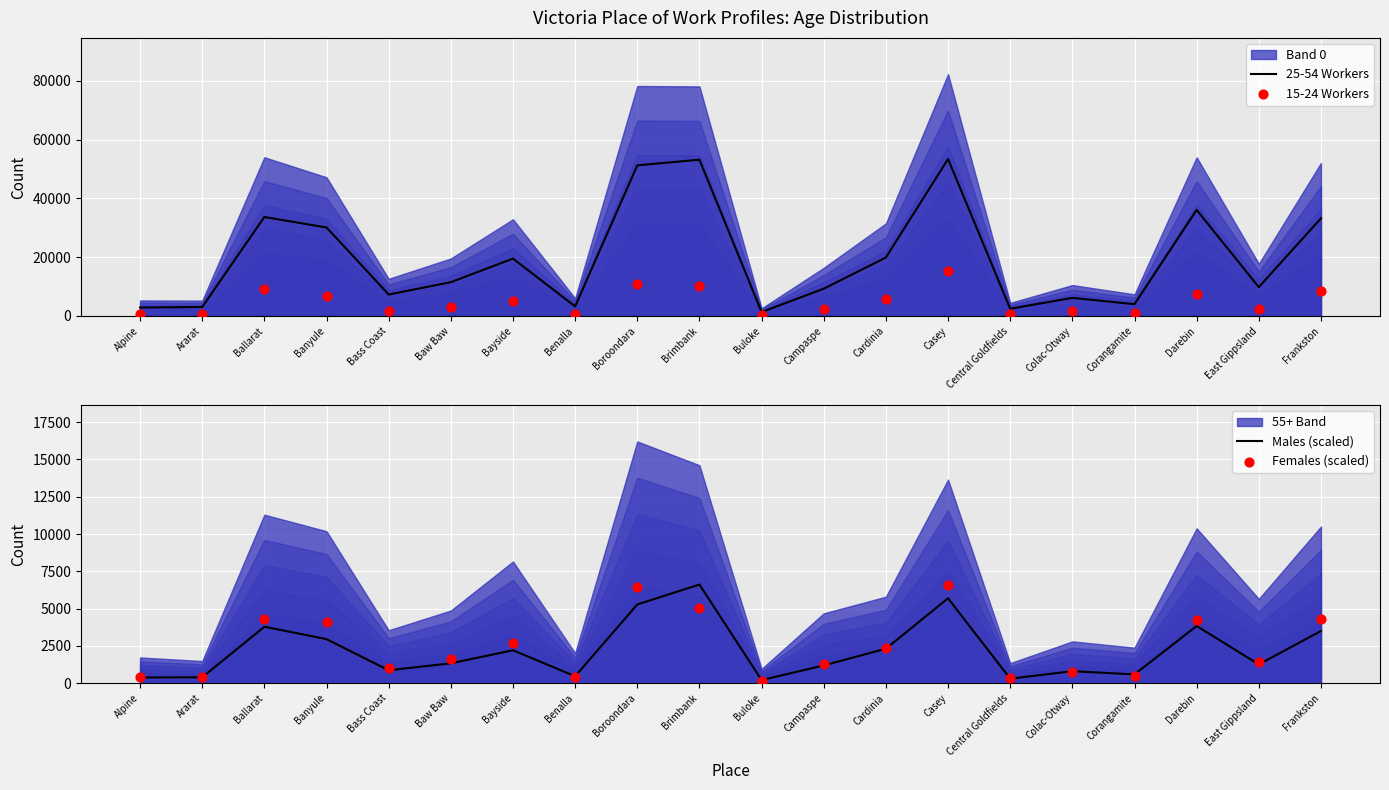

The value of 25-54 Workers at Cardinia is 19865. True or false?

True